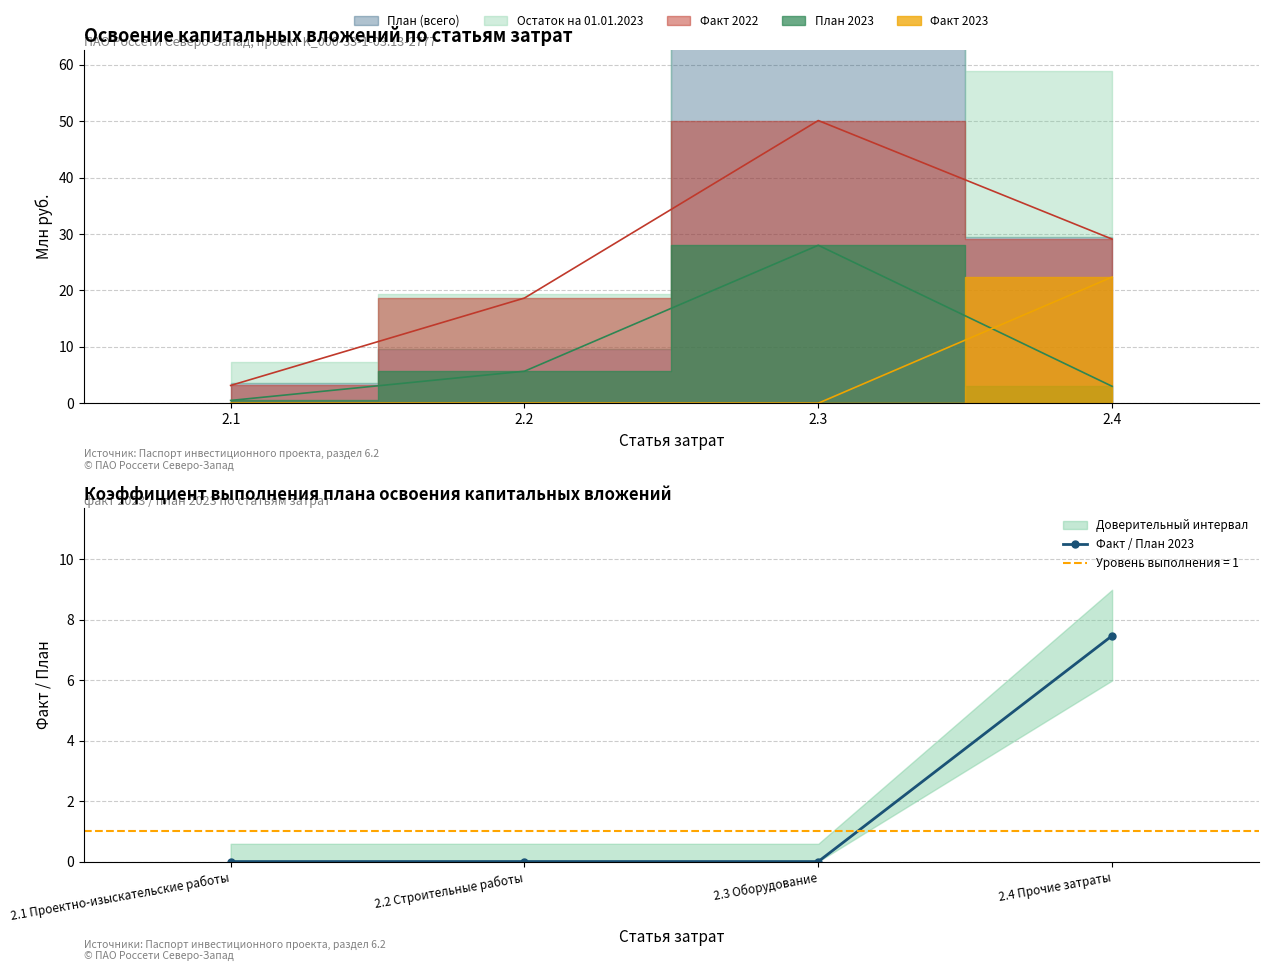

What is the highest value of the Факт / План 2023 series?

7.5